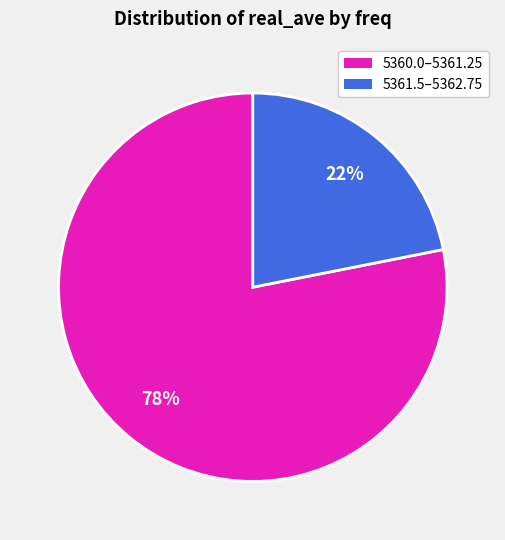

Is there a majority slice in this chart?

Yes